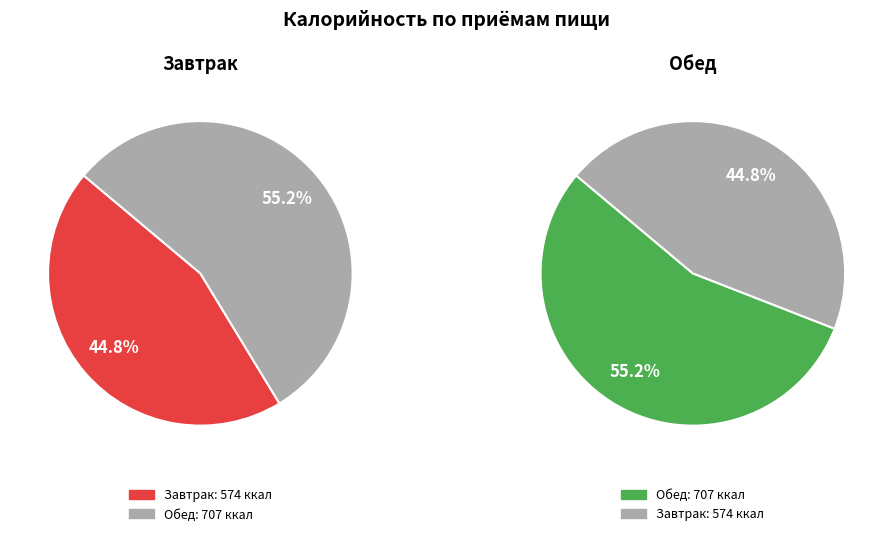

What is the change in value from Завтрак to Обед?

+133